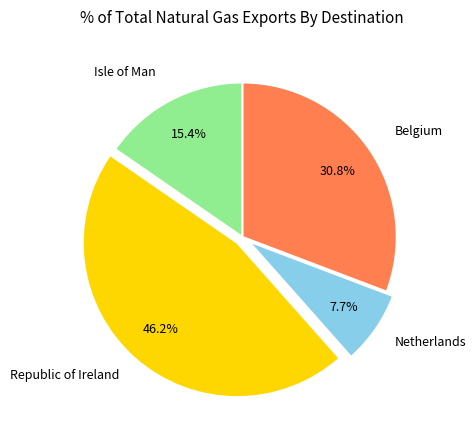

To the nearest percent, what is the difference between the largest and smallest slice percentages?

38%